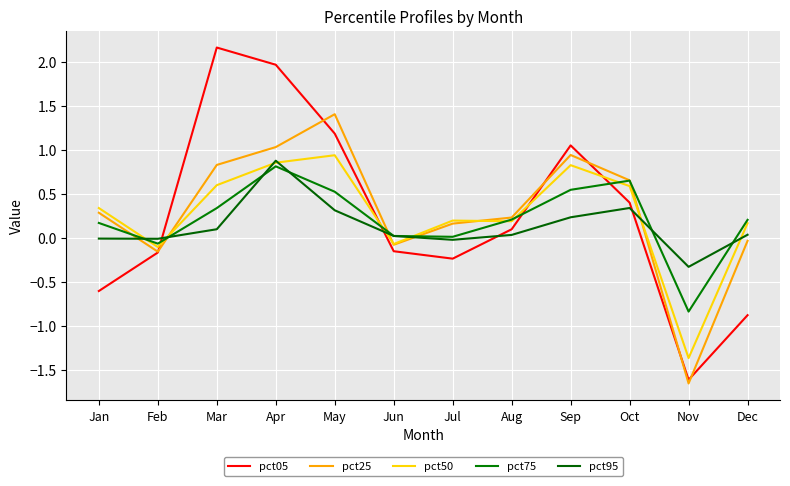

What are all the series names shown in the legend?

pct05, pct25, pct50, pct75, pct95